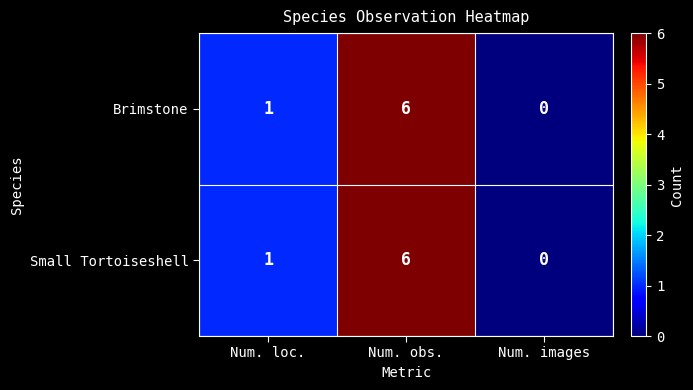

Reading left to right, extract all data points from this chart.

Brimstone: Num. loc.=1	Num. obs.=6	Num. images=0
Small Tortoiseshell: Num. loc.=1	Num. obs.=6	Num. images=0